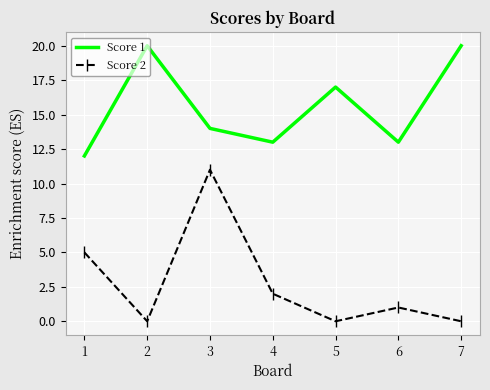

What are all the series names shown in the legend?

Score 1, Score 2